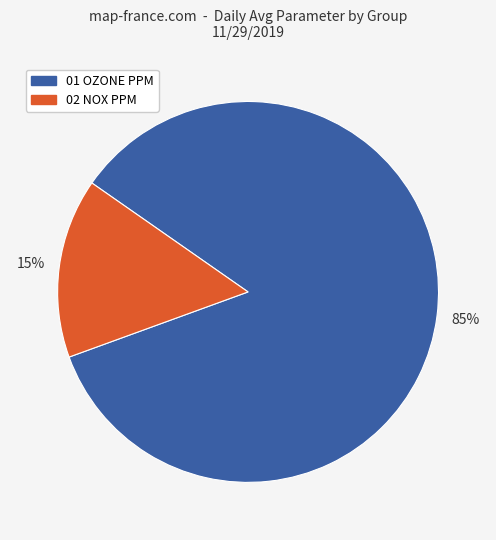

To the nearest percent, what portion does 01 OZONE PPM represent?

85%